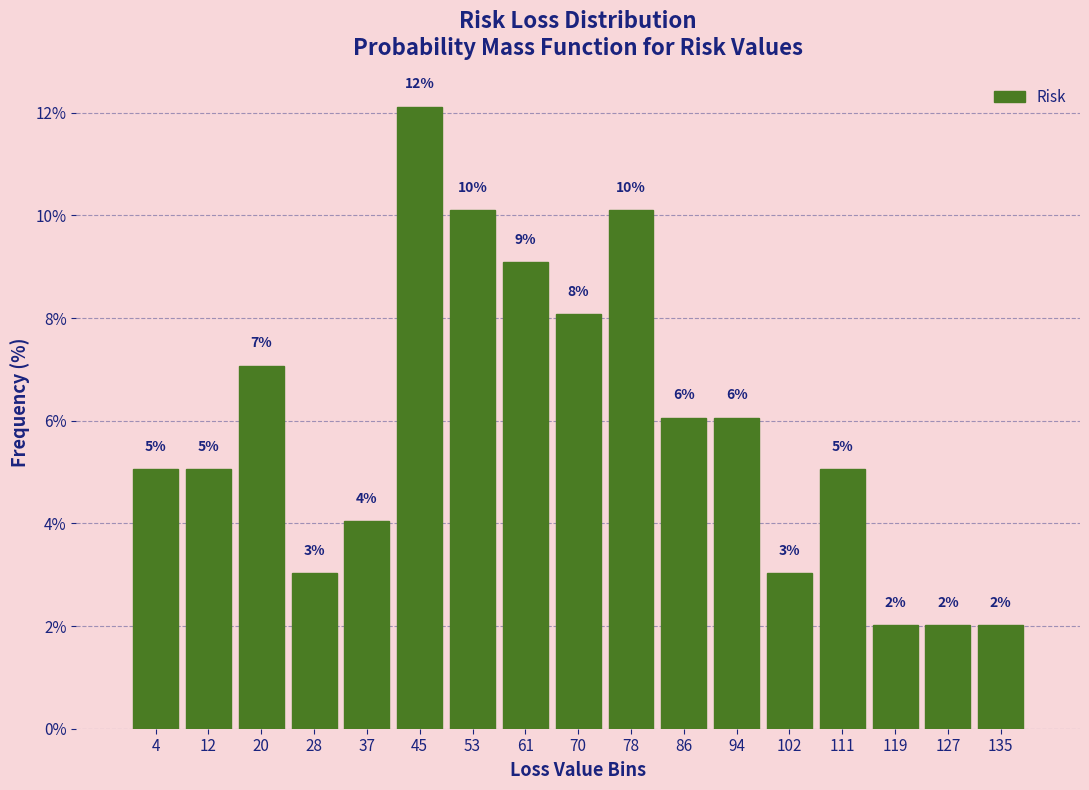

Which range on the x-axis has the tallest bar?

41 to 49